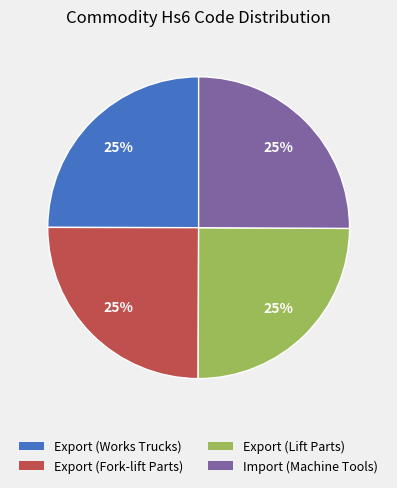

Approximately how many times larger is the value at Import (Machine Tools) compared to Export (Works Trucks)?

1.0